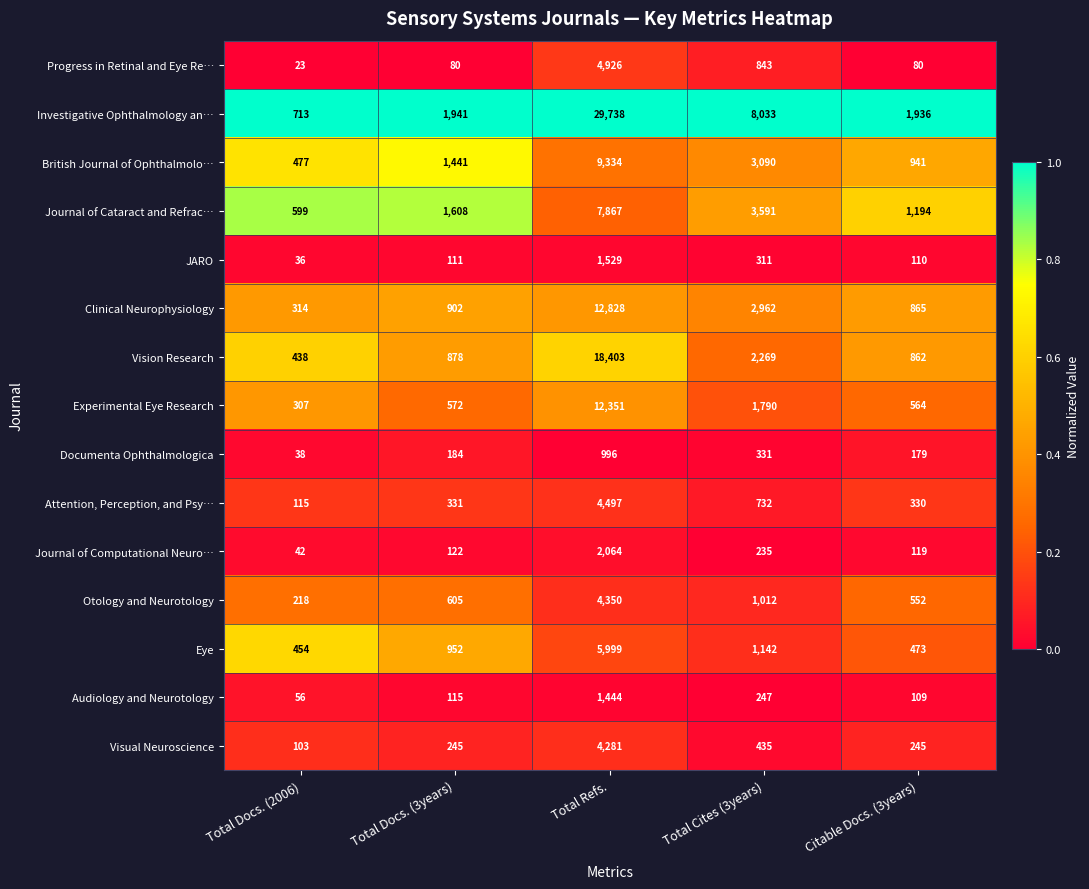

Which series changed the most between Total Refs. and Total Cites (3years)?

Investigative Ophthalmology an…